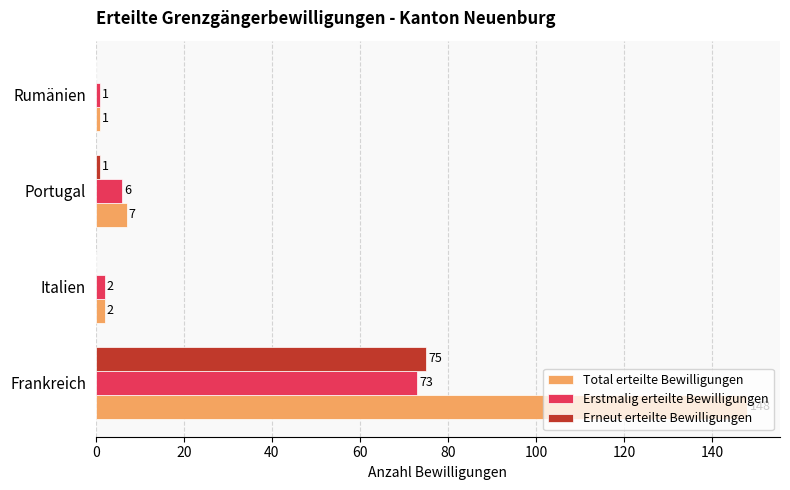

What is the total value across all series at Portugal?

14